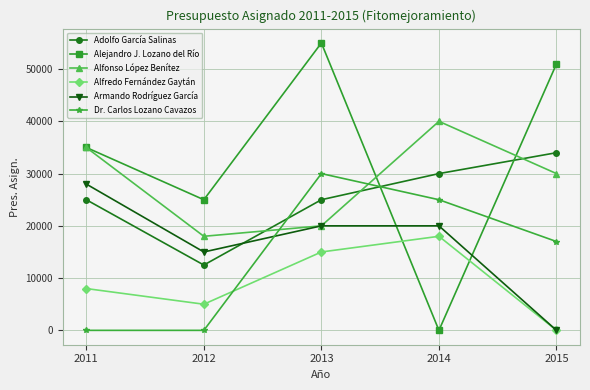

Is it true that Alejandro J. Lozano del Río equals 25000 at 2012?

True